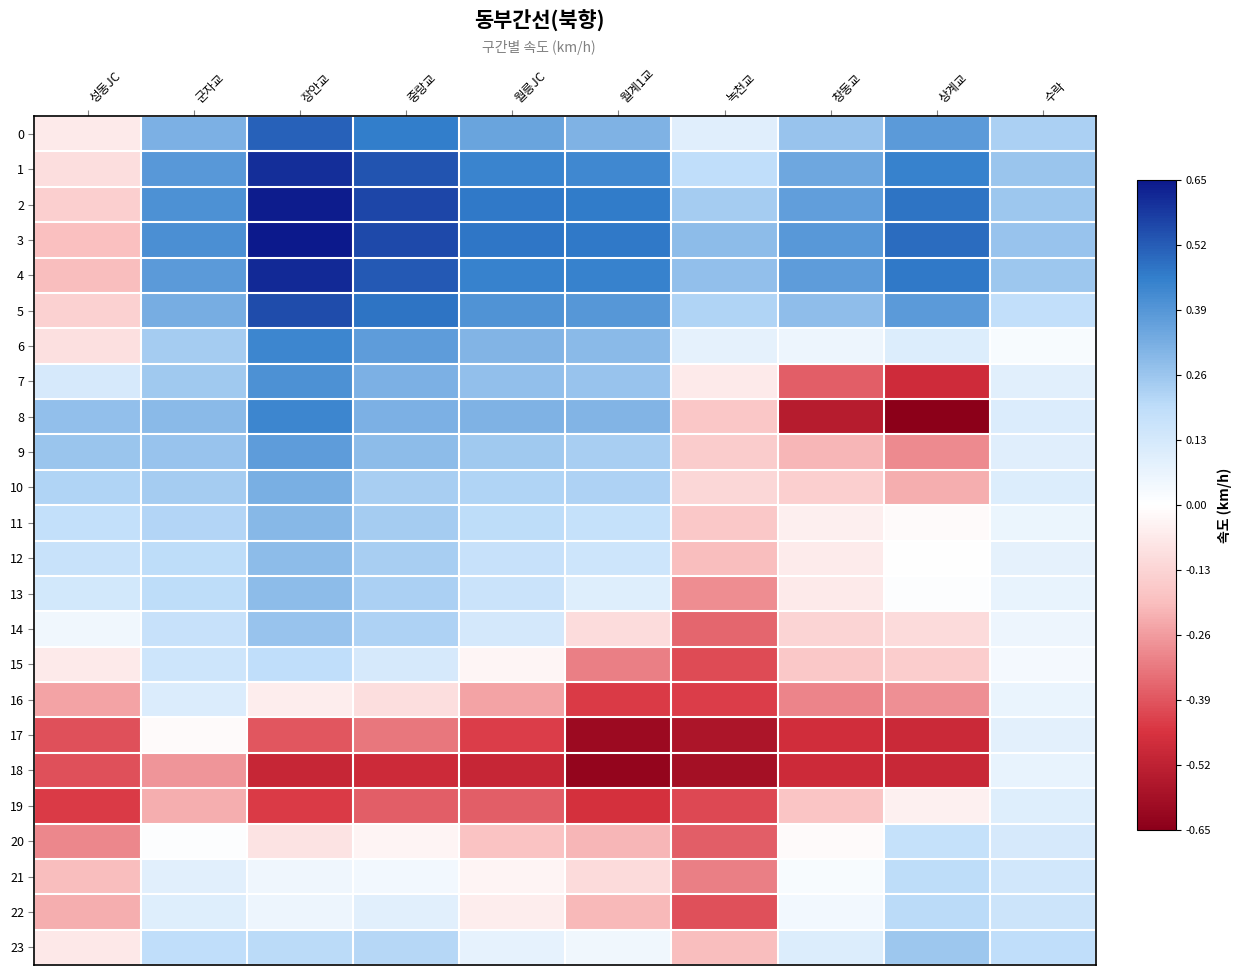

What is the difference between the highest and lowest values at 장안교?

1.1